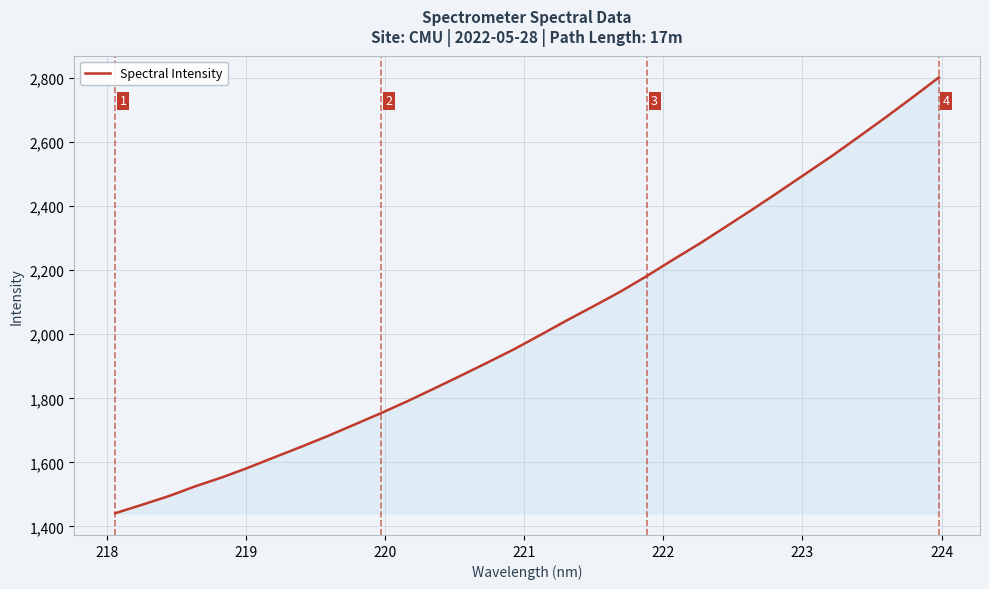

What is the minimum value shown in the chart?

1441.3